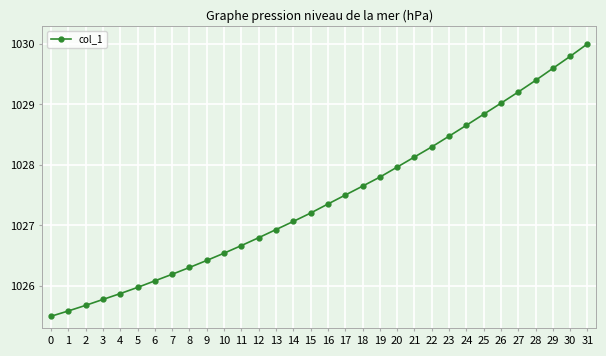

List the labels in order of value, largest first.

31, 30, 29, 28, 27, 26, 25, 24, 23, 22, 21, 20, 19, 18, 17, 16, 15, 14, 13, 12, 11, 10, 9, 8, 7, 6, 5, 4, 3, 2, 1, 0